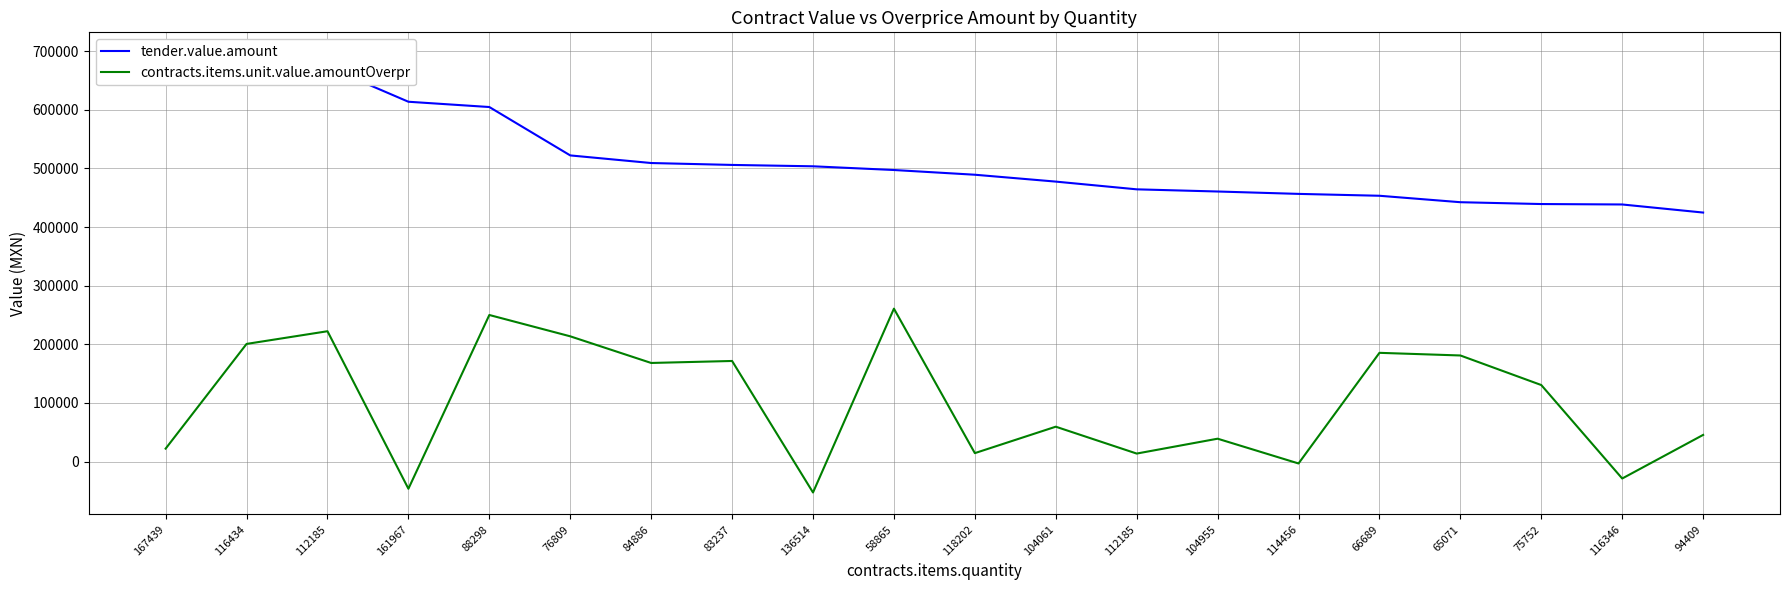

True or false: tender.value.amount and contracts.items.unit.value.amountOverpr intersect in this chart.

False